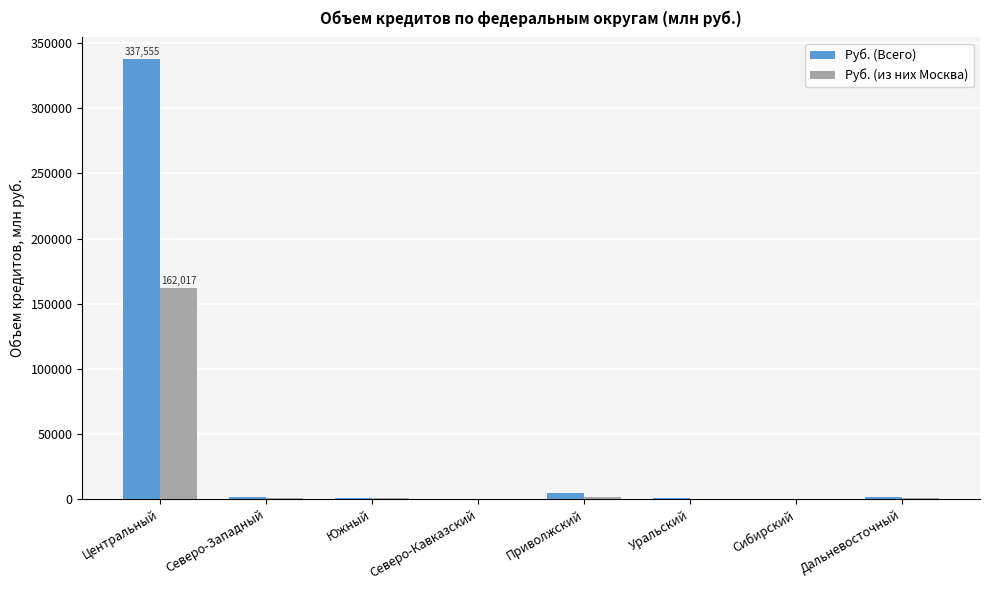

Is it true that Руб. (из них Москва) equals 162017 at Центральный?

True